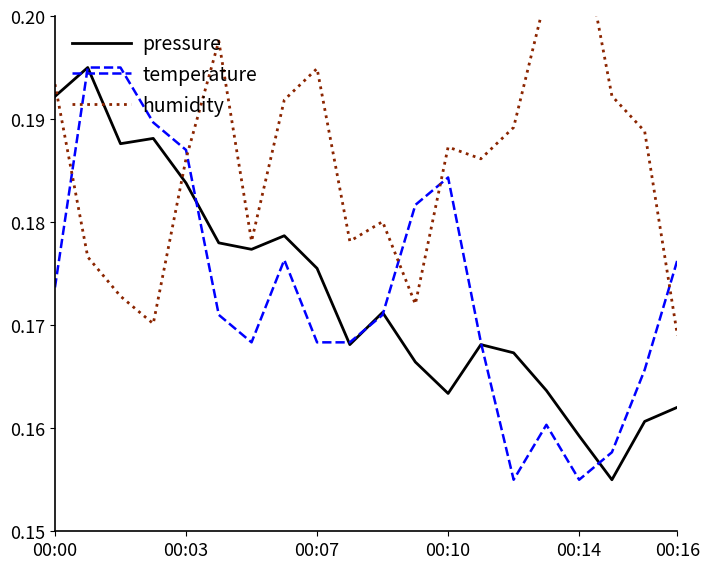

Is it true that pressure equals 0.3 at 10?

False